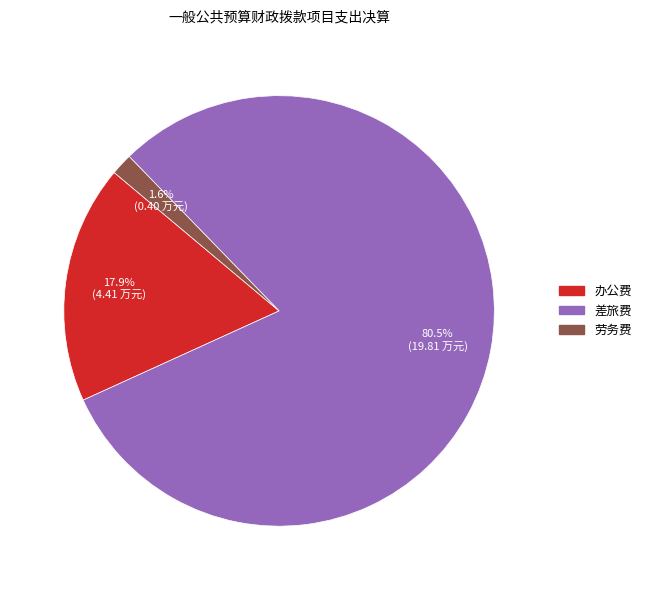

Is there any slice that represents more than half of the pie?

Yes